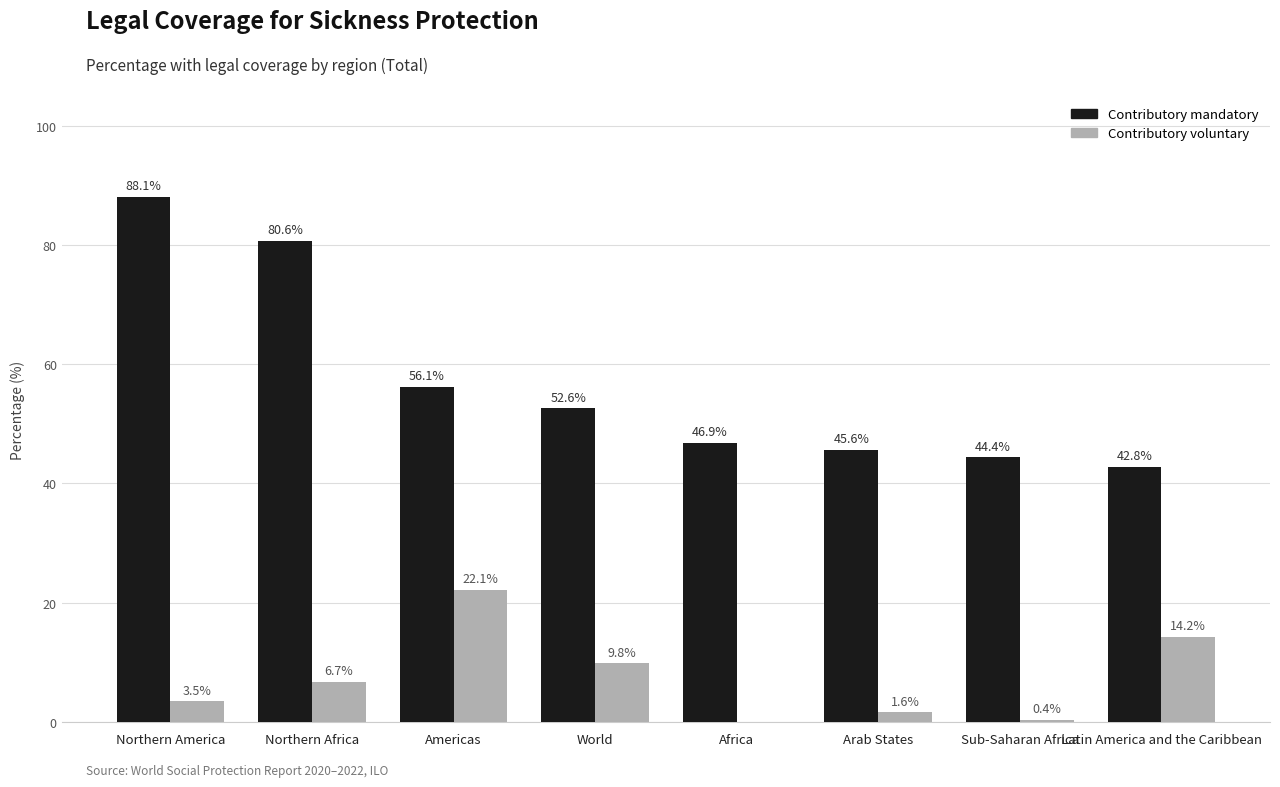

Which category has the highest value in the Contributory voluntary series?

Americas